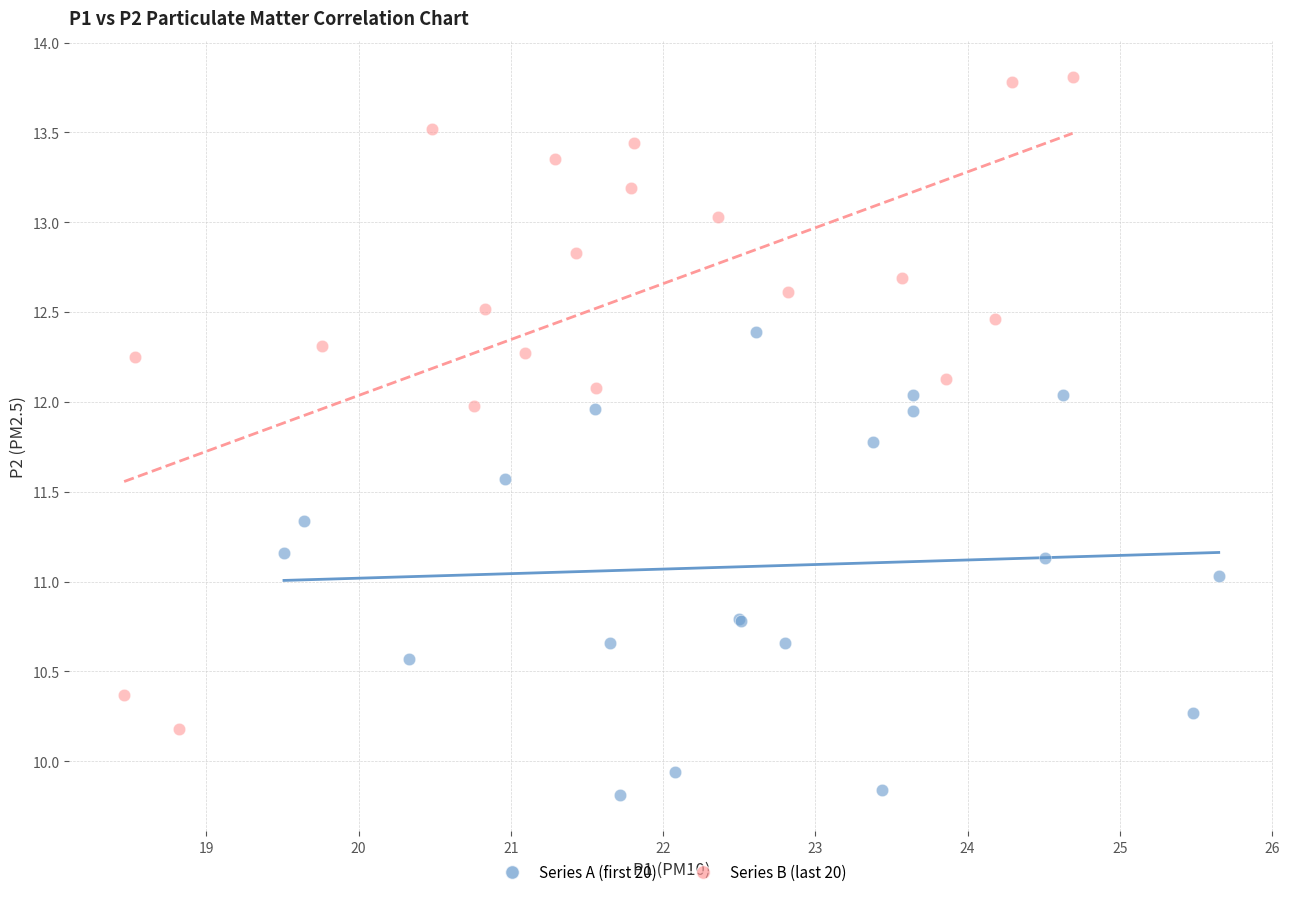

What are all the series names shown in the legend?

Series A (first 20), Series B (last 20)